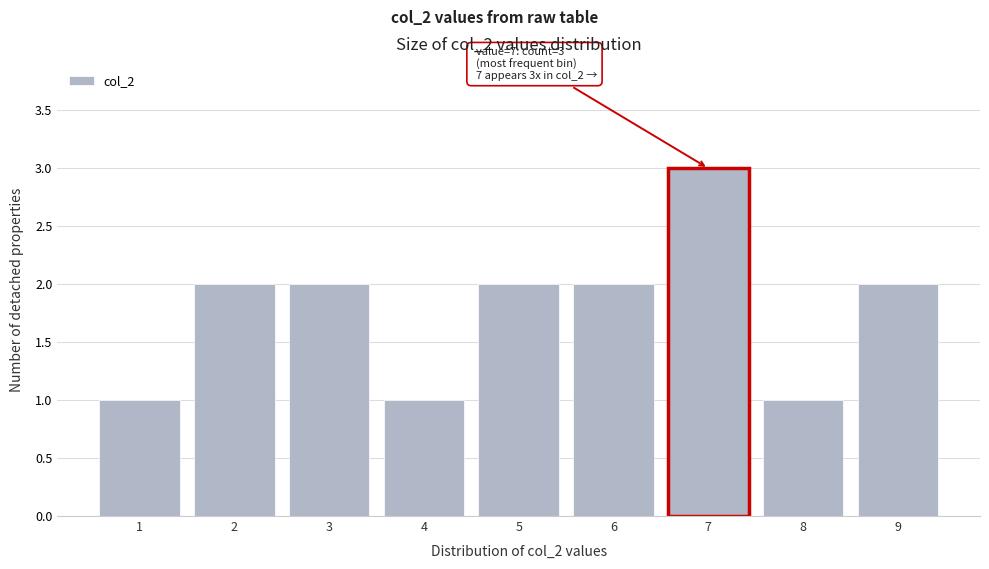

Which range on the x-axis has the tallest bar?

6.5 to 7.5